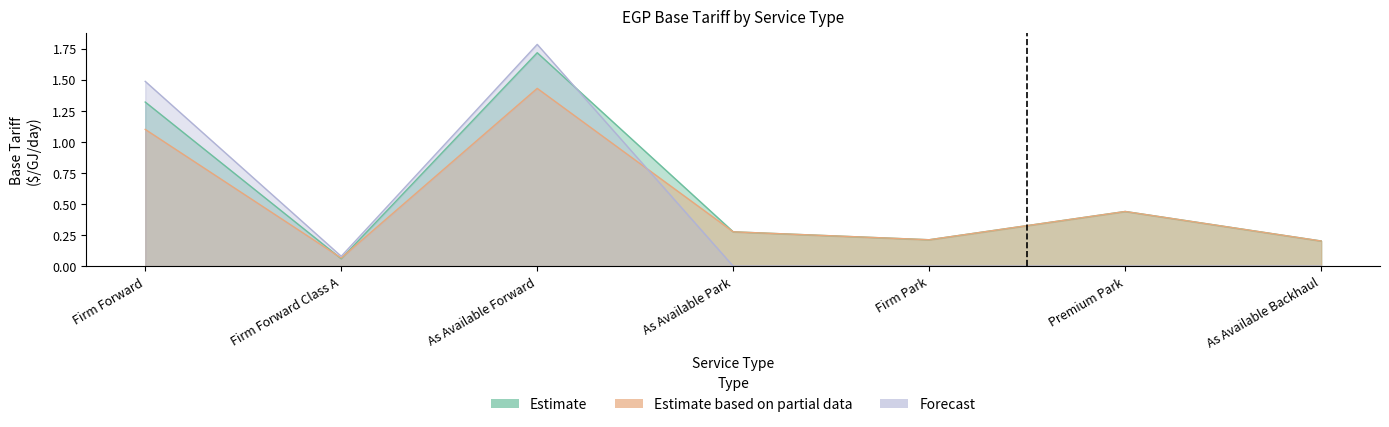

What is the total value across all series at Firm Park?

0.4